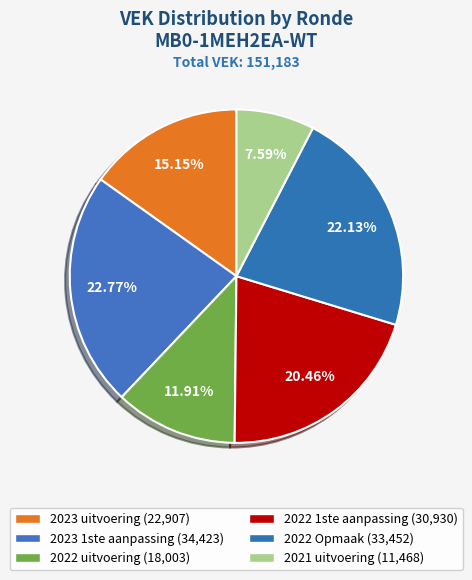

The 2022 uitvoering slice represents 19% of the pie. True or false?

False